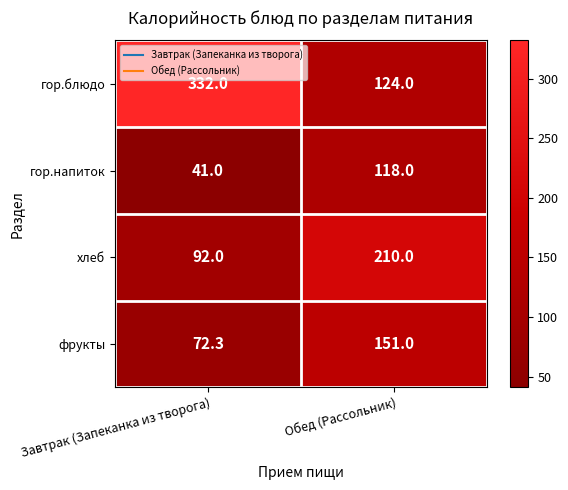

List the series in order of their overall mean, lowest first.

гор.напиток, фрукты, хлеб, гор.блюдо